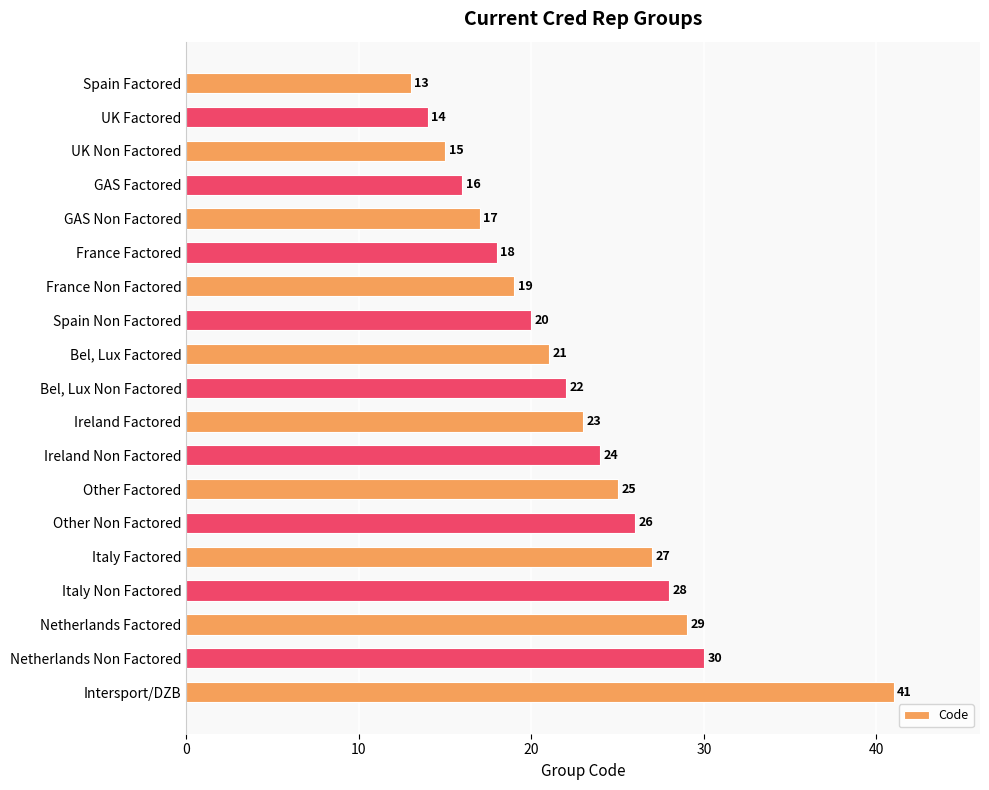

What is the label of the 13th bar from the top?

Other Factored